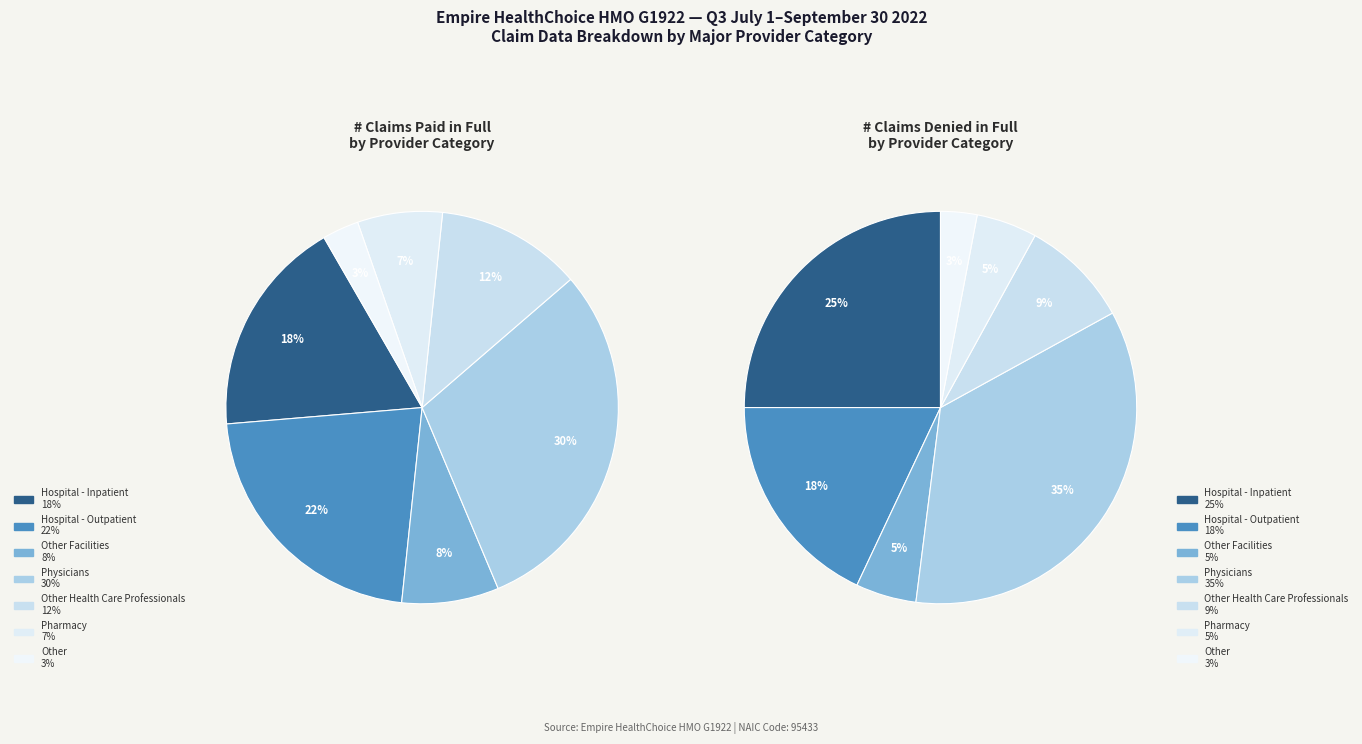

What is the total percentage of Other and Pharmacy?

10.0%